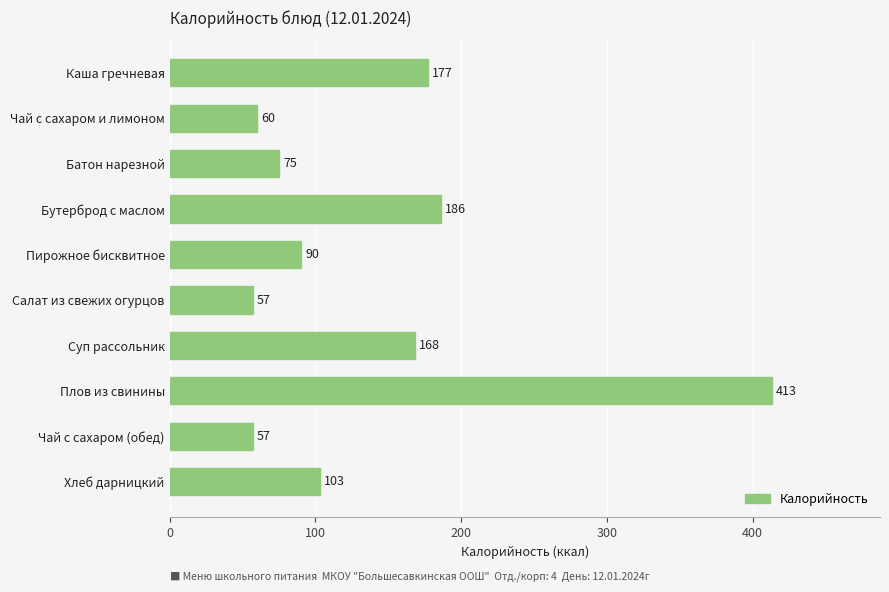

What is the change in value from Каша гречневая to Плов из свинины?

+236